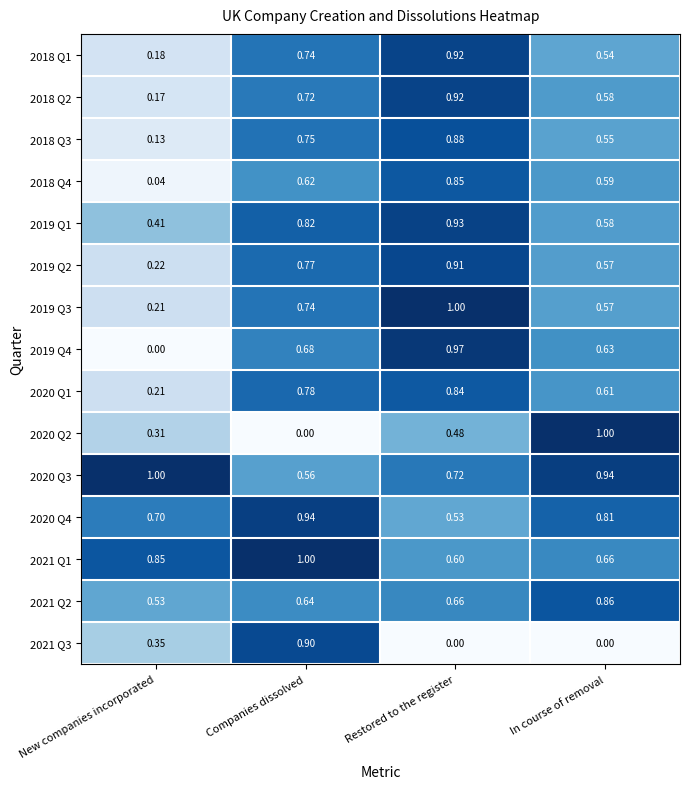

Is the value of 2021 Q2 at Companies dissolved greater than the value of 2018 Q4 at Restored to the register?

No